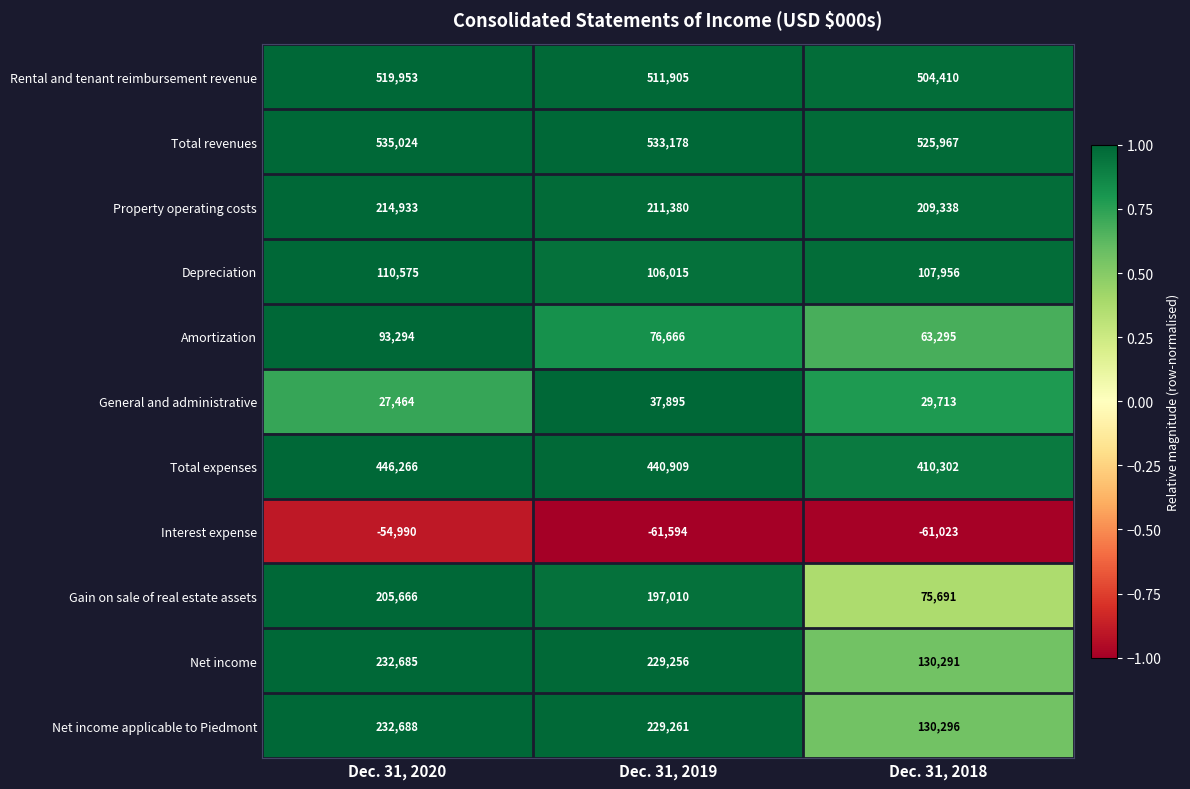

What is the difference between the second highest and minimum values in the Rental and tenant reimbursement revenue series?

7495